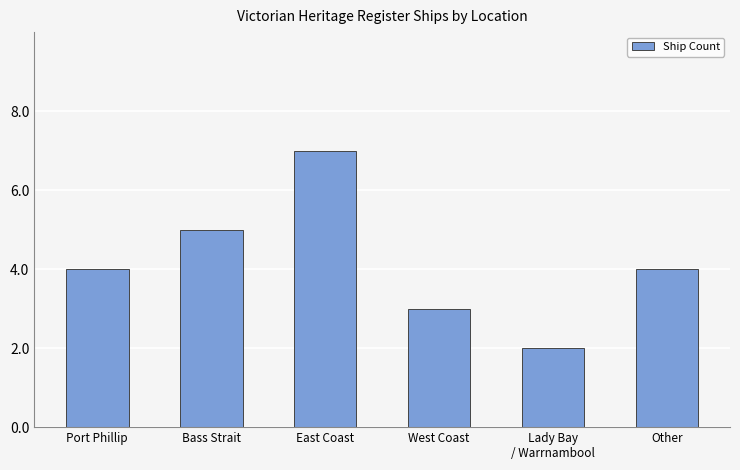

What is the difference between the values at East Coast and Lady Bay
/ Warrnambool?

5